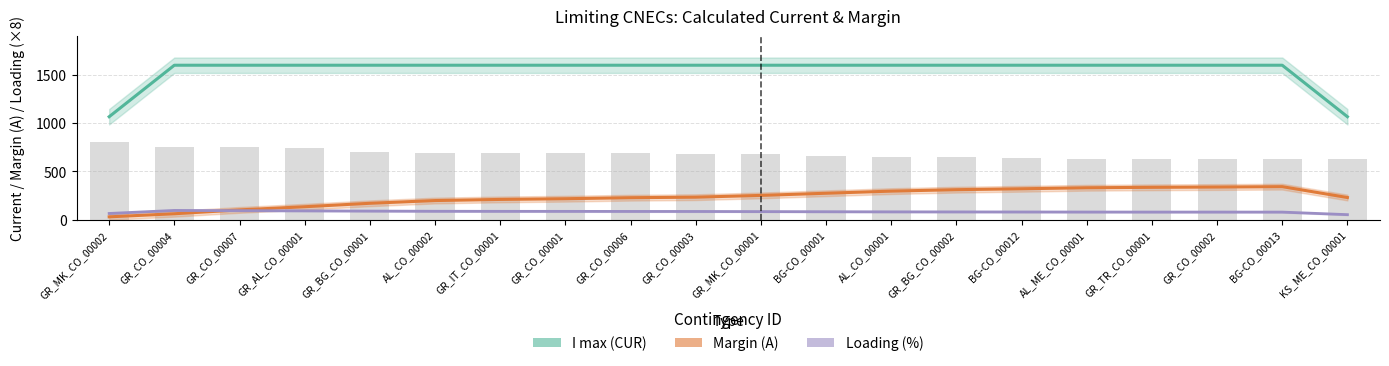

Reading left to right, extract all data points from this chart.

800	752	752	744	704	696	696	688	688	680	680	656	648	648	640	632	632	632	632	624